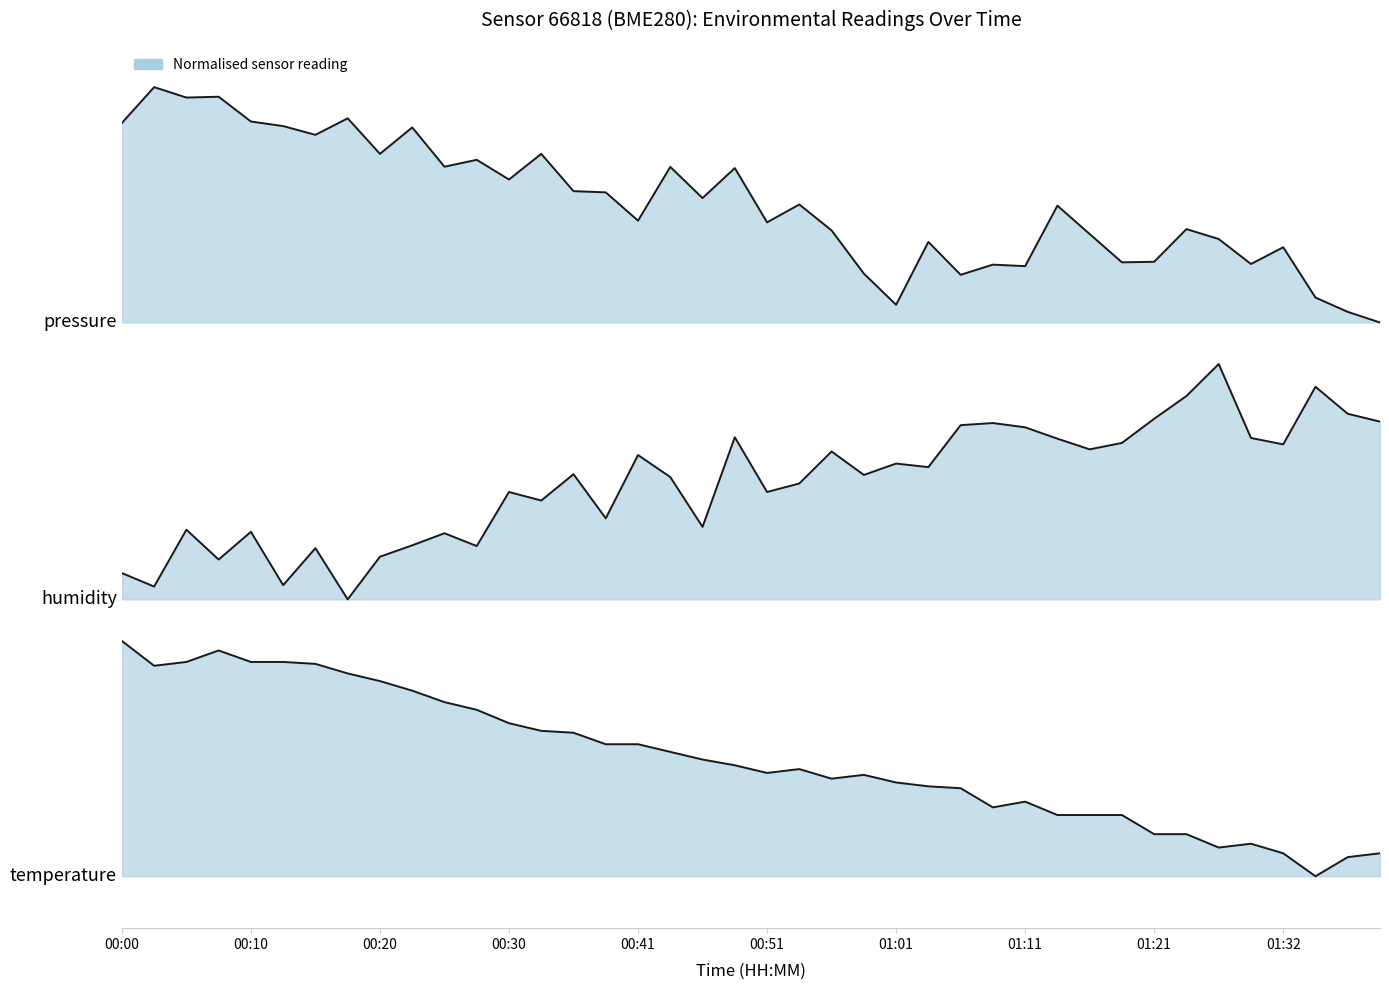

What is the label of the 25th point from the left?

01:01